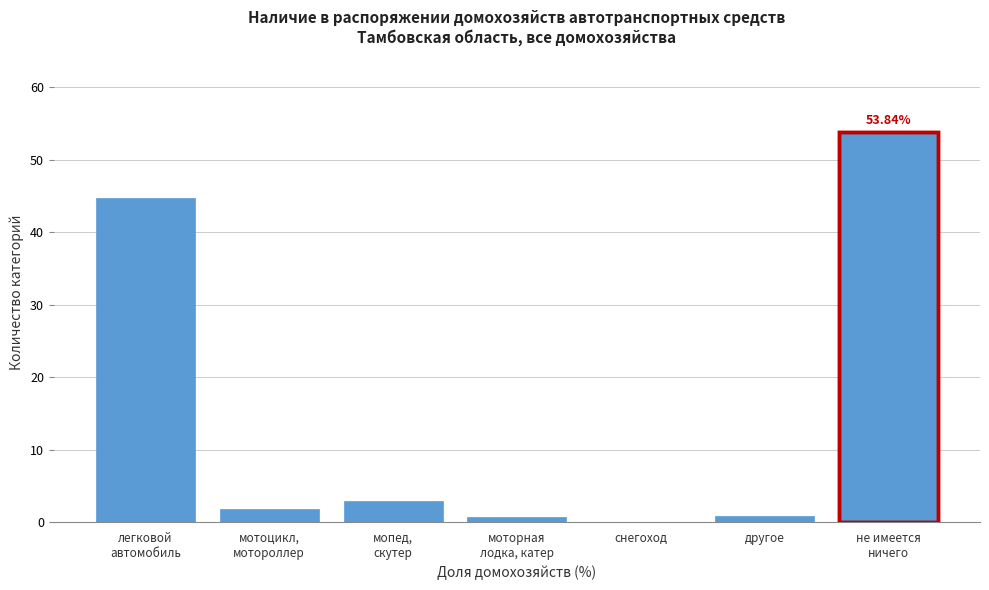

What is the sum of all values?

104.9